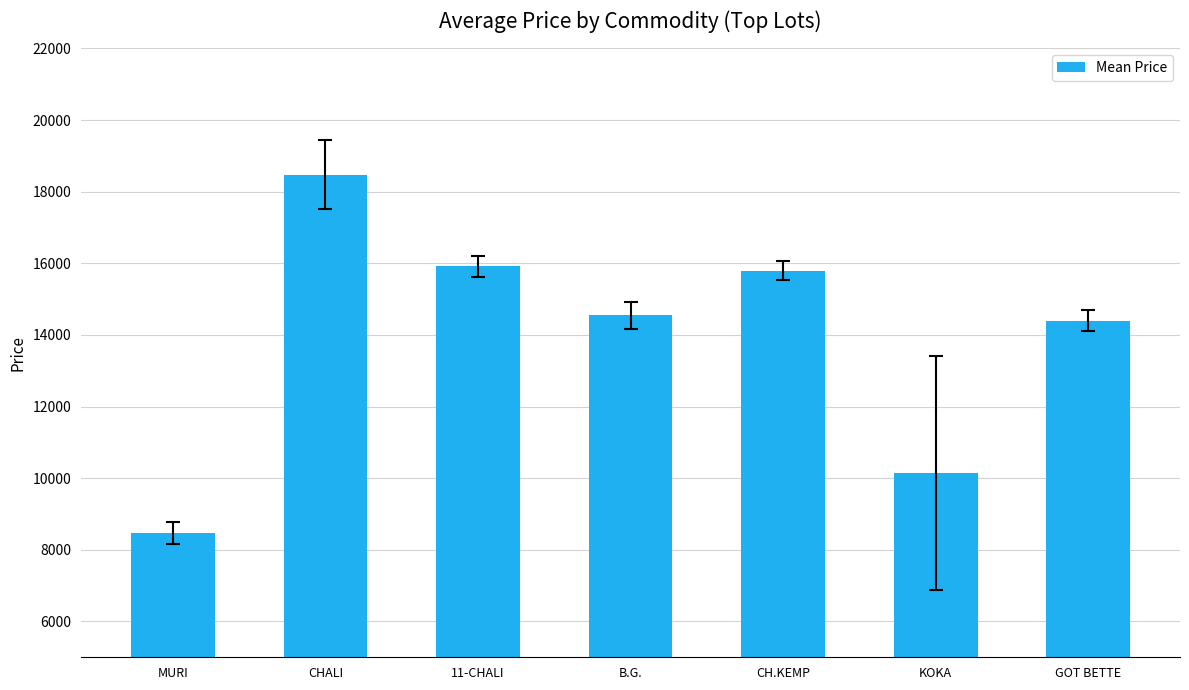

What is the sum of the values at MURI and GOT BETTE?

22874.7